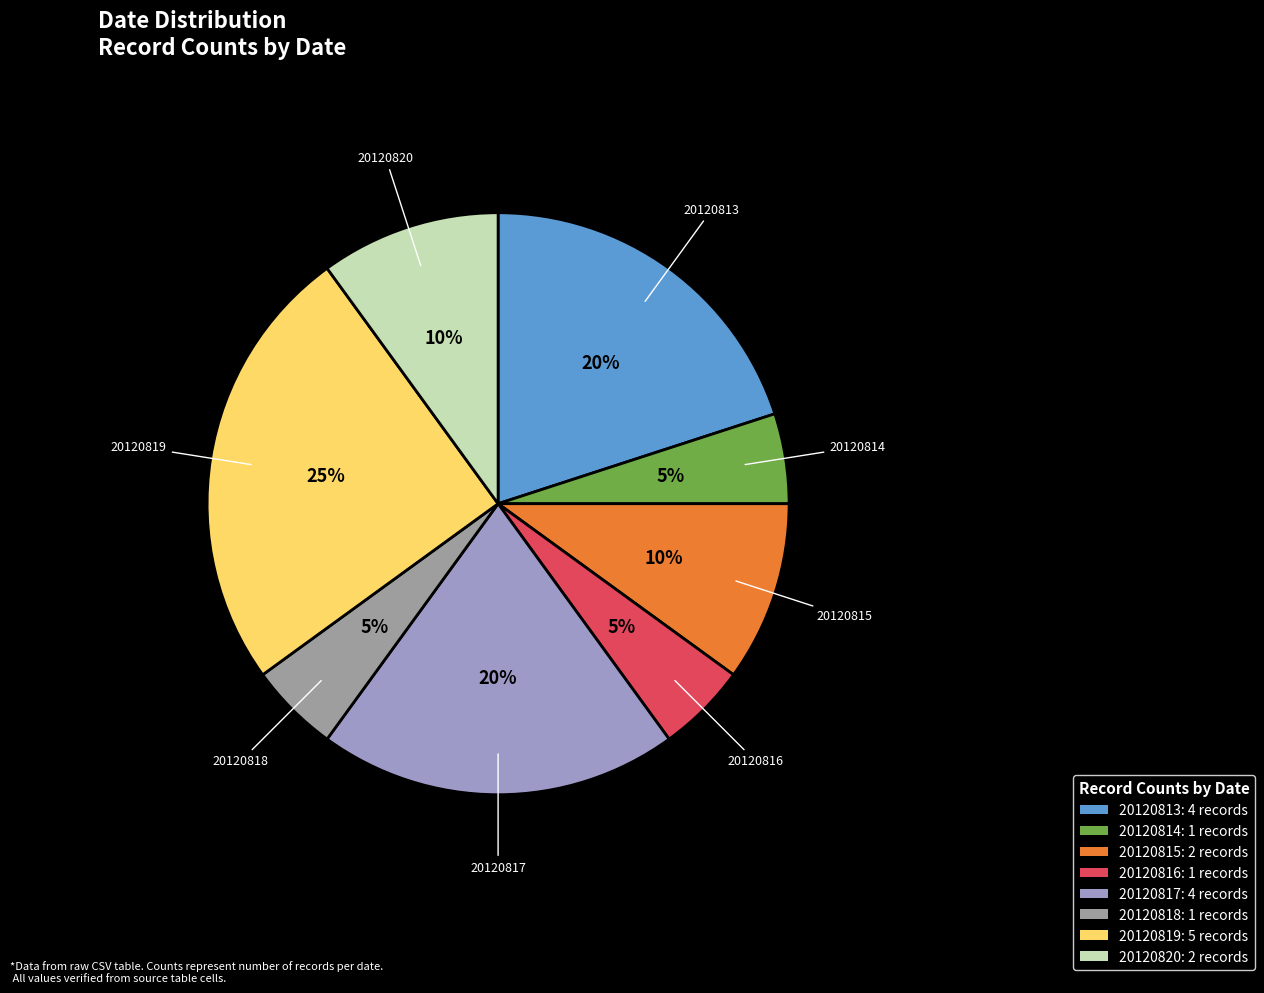

True or false: 20120813 accounts for 20% of the total.

True